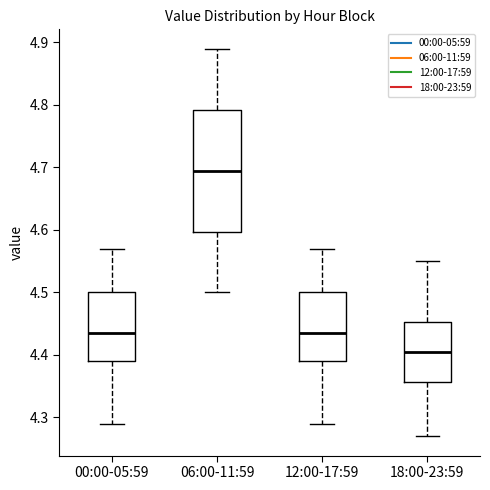

Where does the lower whisker of the box for 00:00-05:59 end on the y-axis? The values are not printed on the chart, so give them approximately, as read against the axis.

4.29